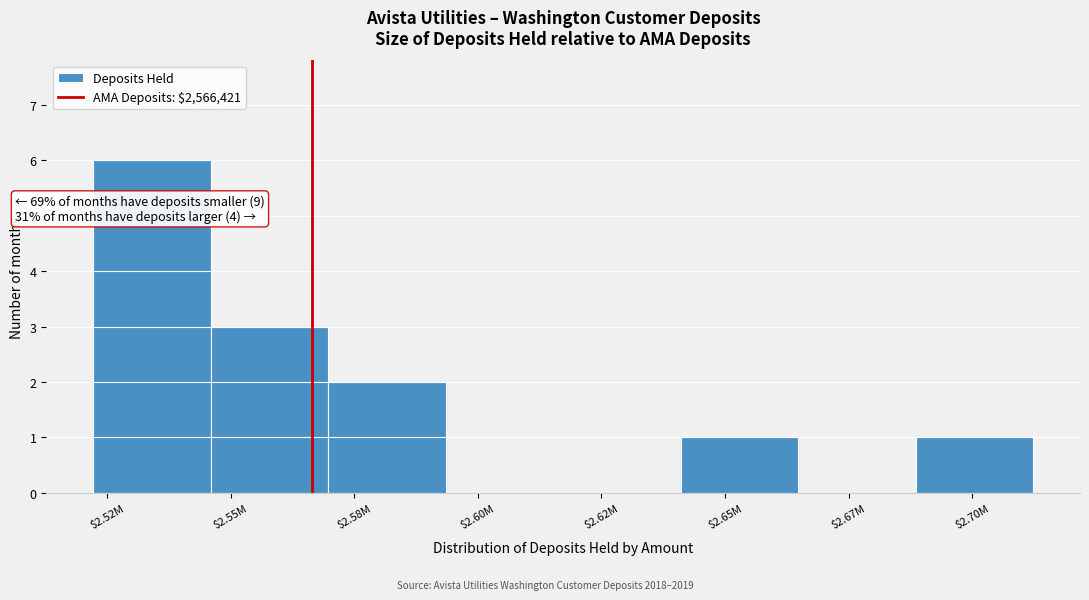

What is the sum of all values?

13